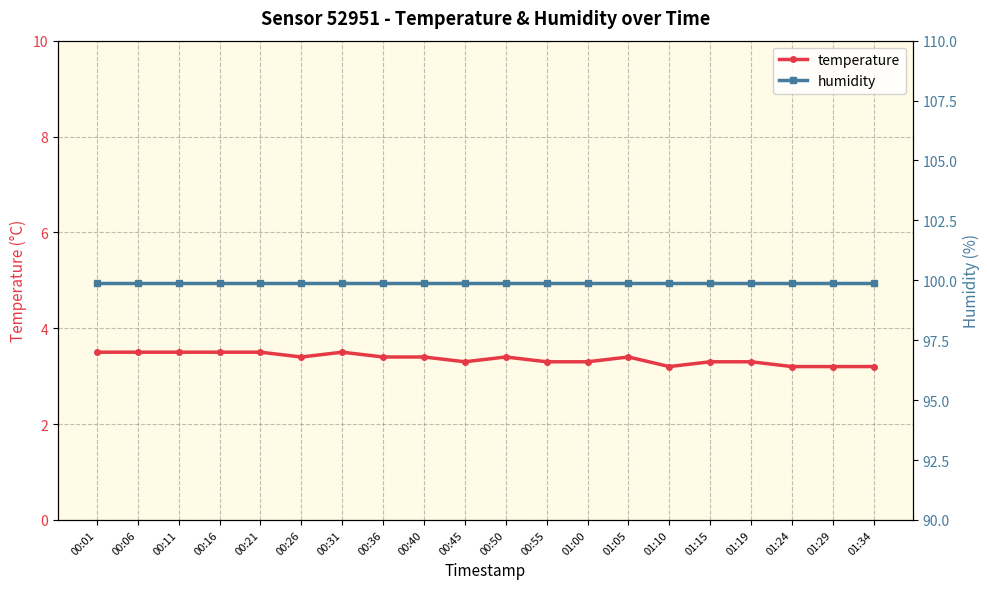

At which label is temperature closest to 3?

01:10